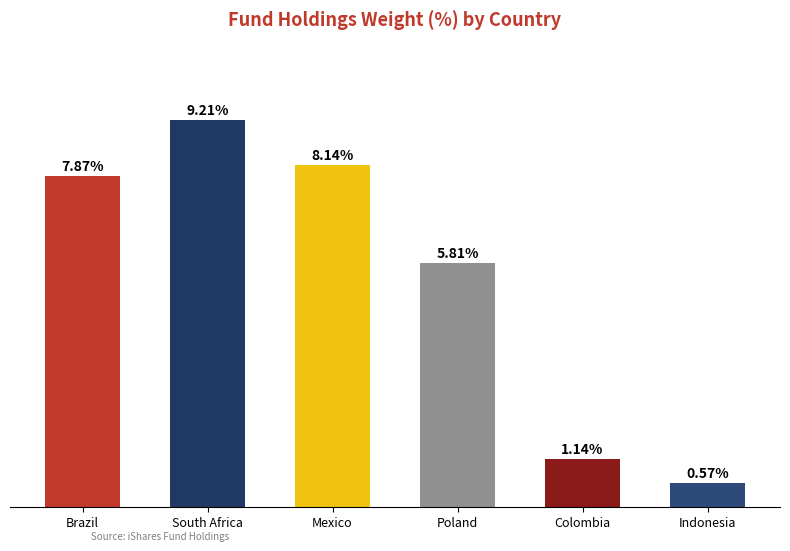

At which label is the value closest to 4?

Poland